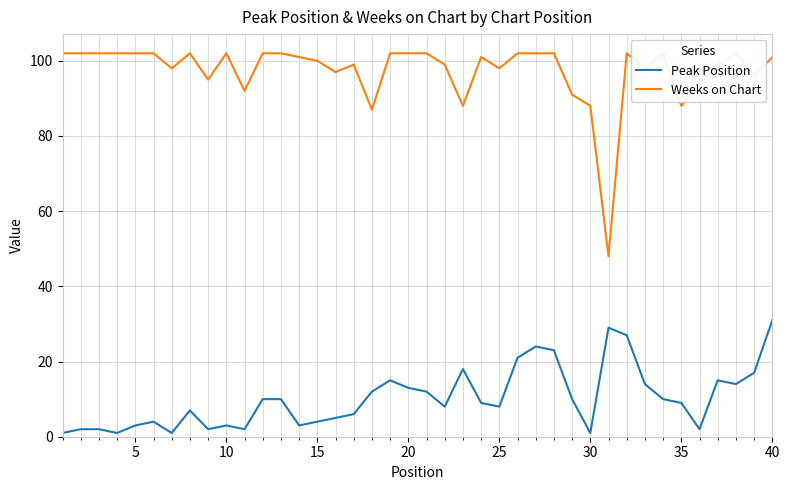

What is the highest value of the Peak Position series?

31